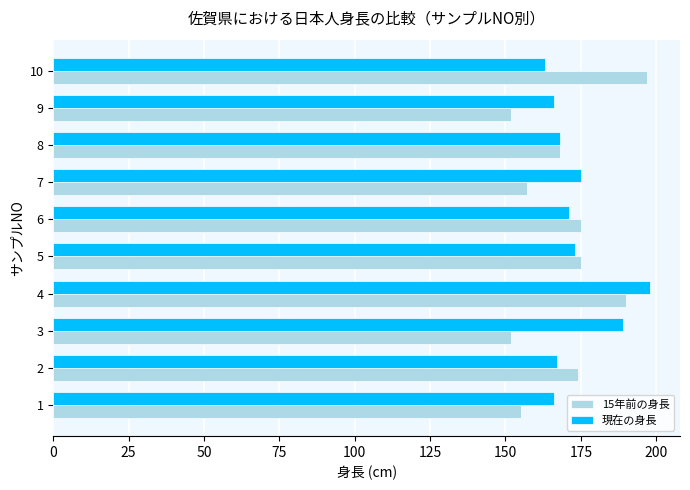

What is the sum of all 15年前の身長 values?

1695